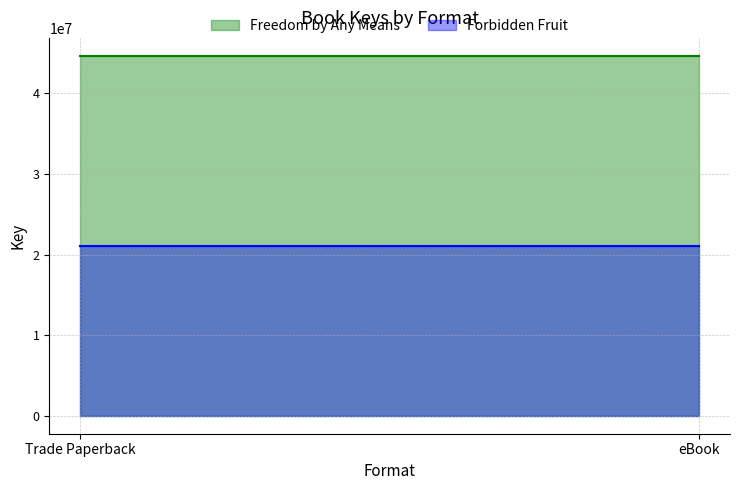

Reading left to right, transcribe all the data shown in this chart.

Freedom by Any Means: 44642967	44642967
Forbidden Fruit: 21036126	21036126